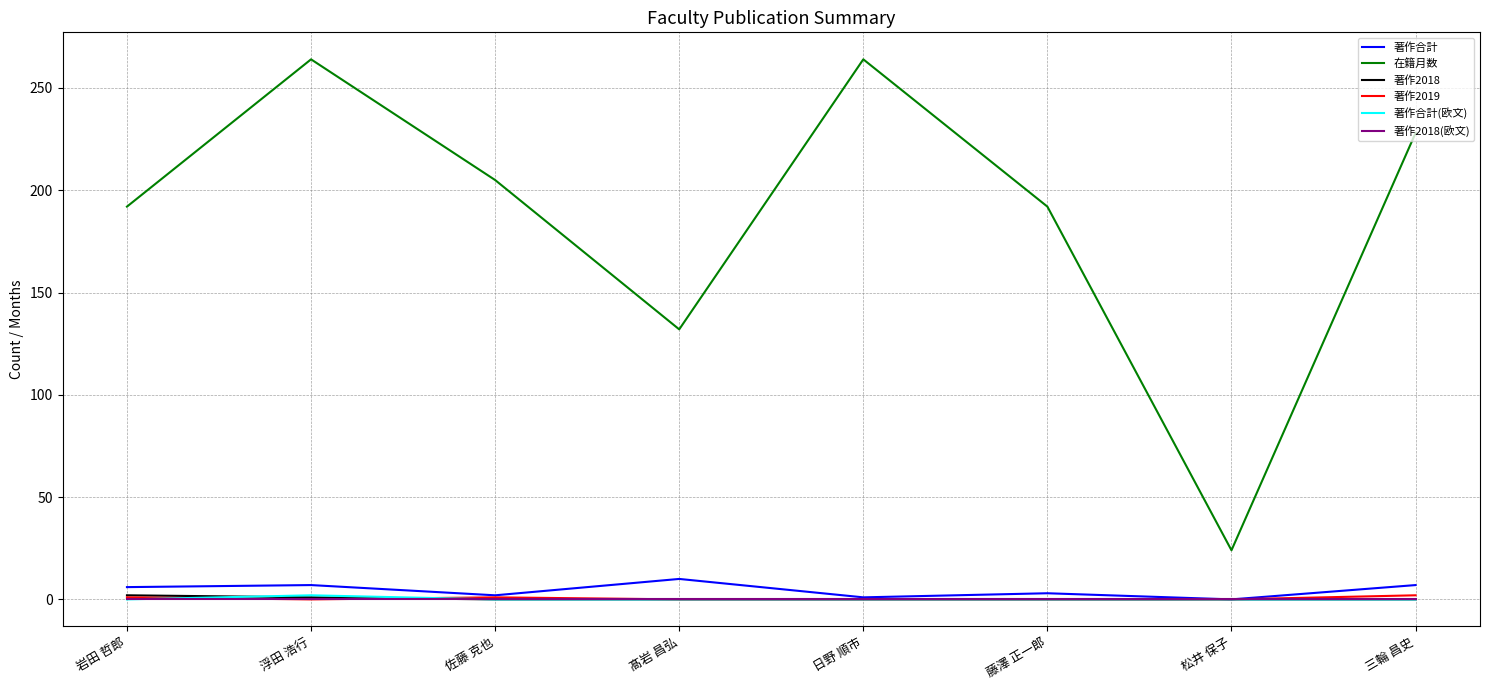

The value of 著作2018(欧文) at 松井 保子 is 0. True or false?

True